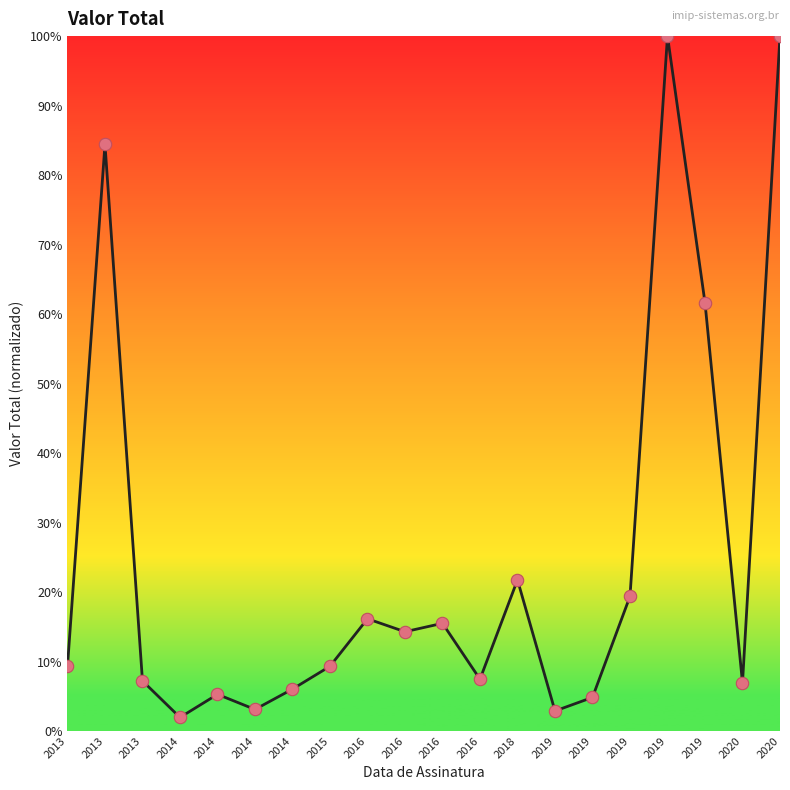

How many lines are shown in the chart?

1